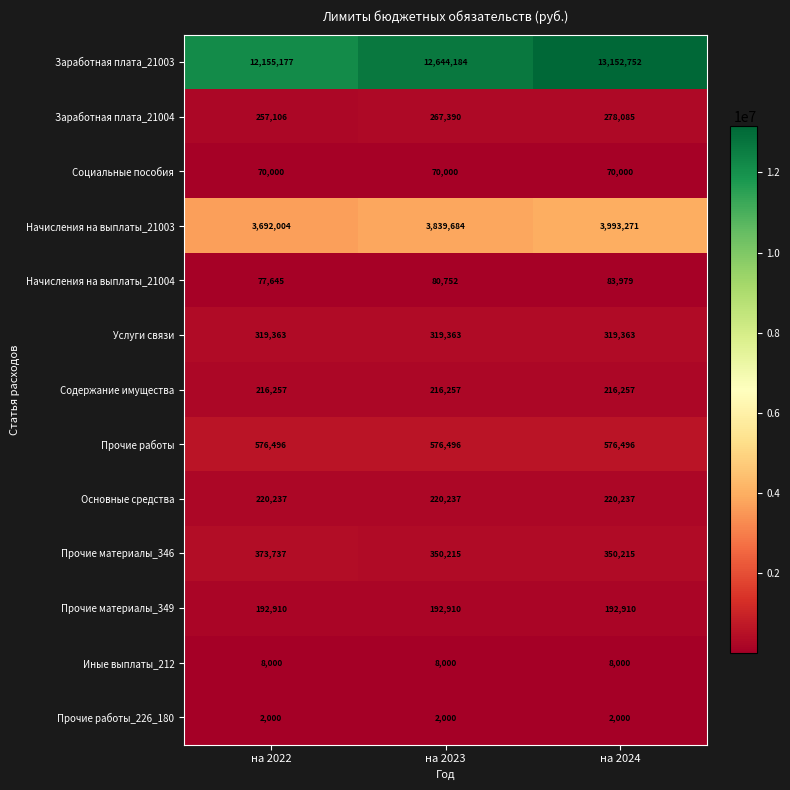

What is the total value across all series at на 2023?

18787488